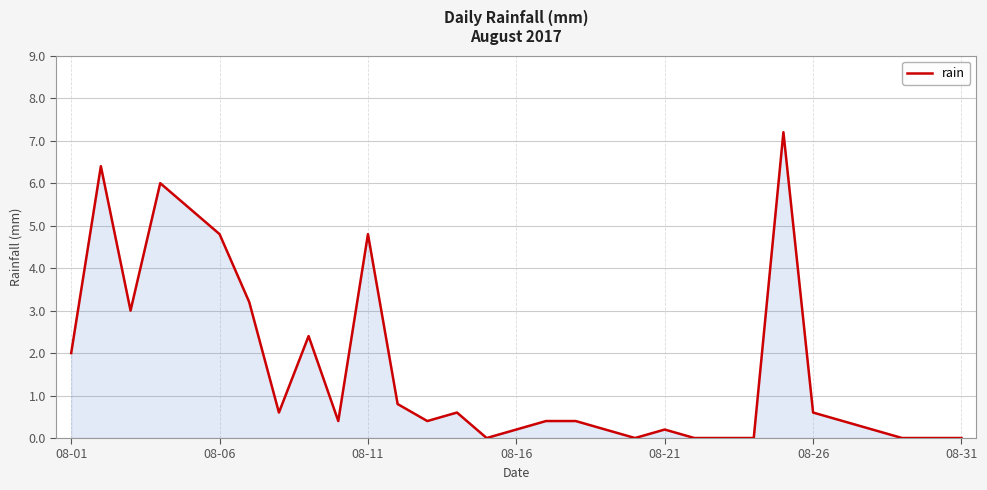

What is the maximum value shown in the chart?

7.2